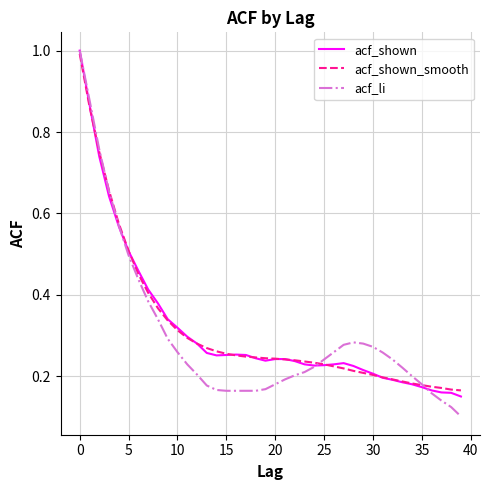

What is the highest value of the acf_shown series?

1.0